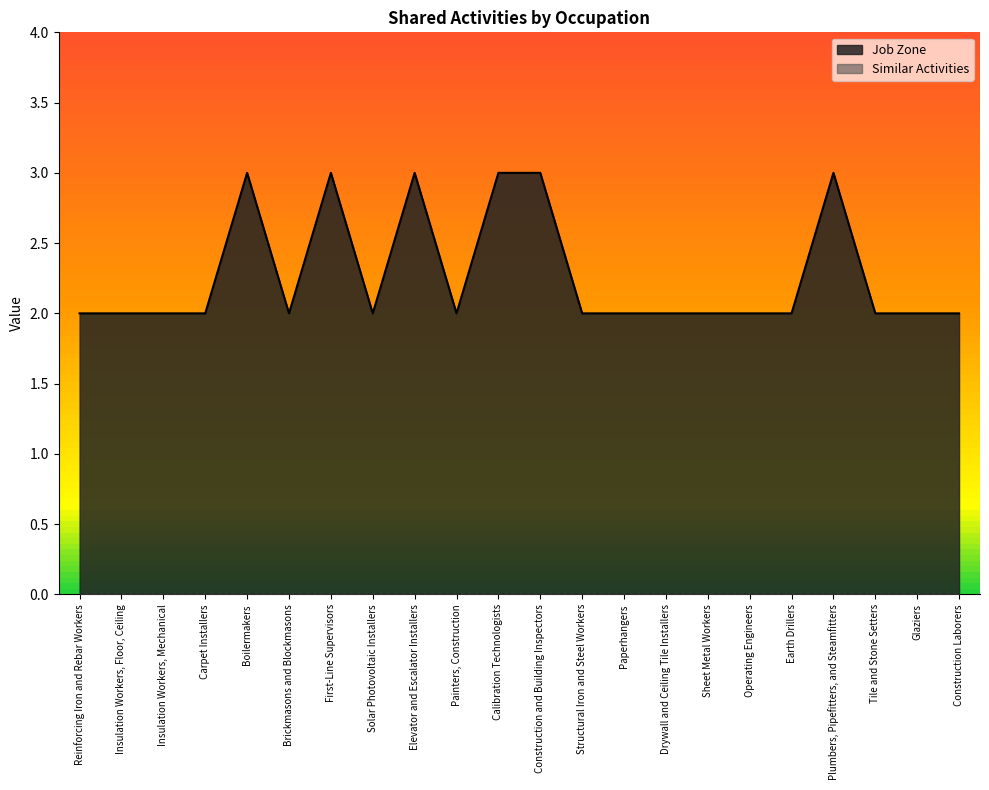

The chart shows a value of 2 at Sheet Metal Workers. True or false?

True